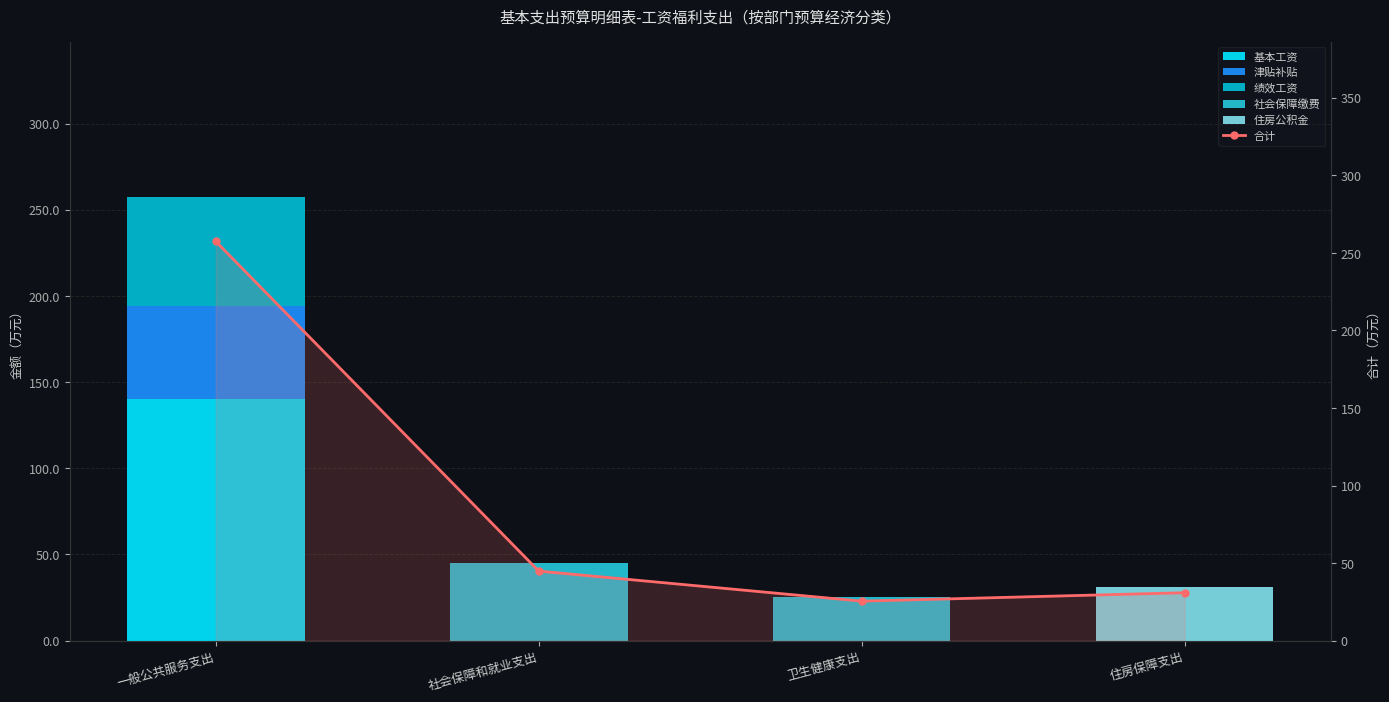

Is it true that 合计 equals 53.1 at 住房保障支出?

False